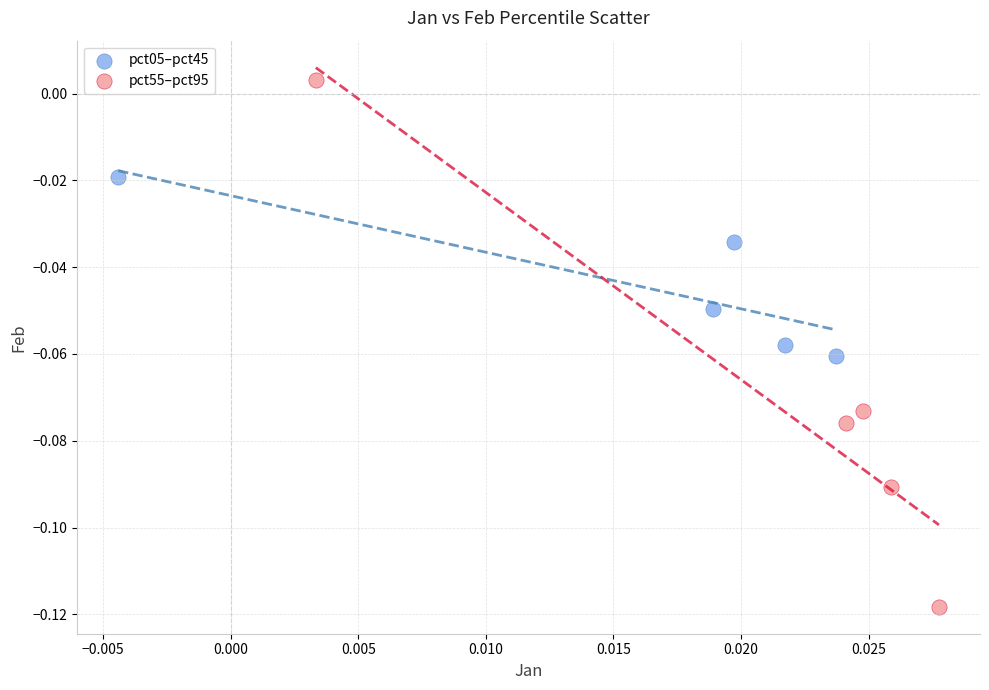

Which series reaches the maximum Y coordinate?

pct55–pct95